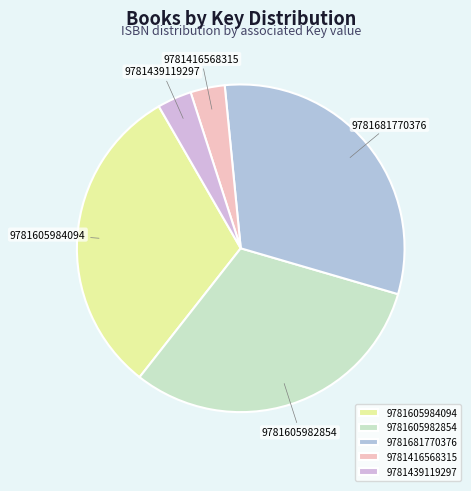

Which has a higher value, 9781605982854 or 9781416568315?

9781605982854